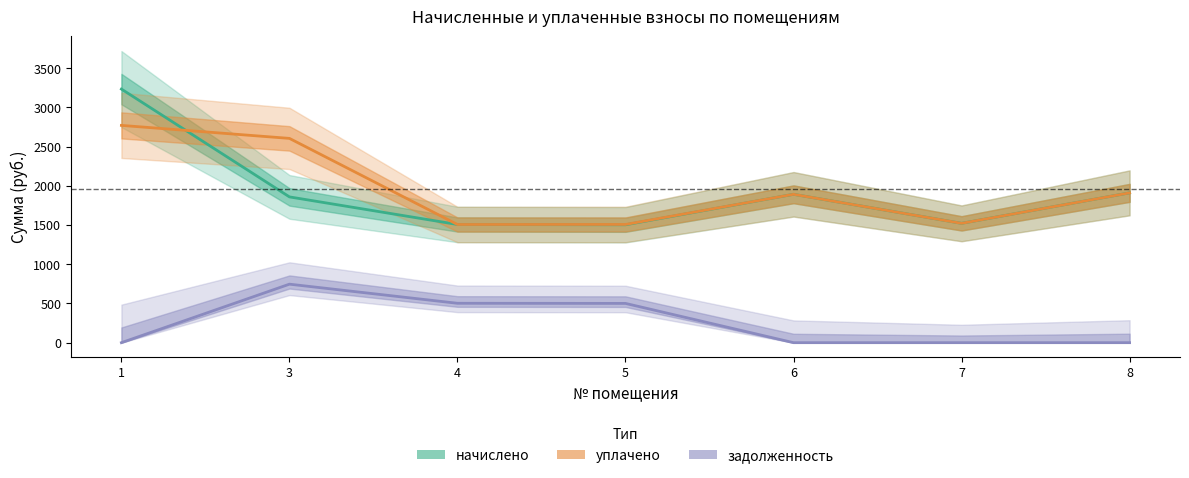

What are all the series names shown in the legend?

начислено, уплачено, задолженность